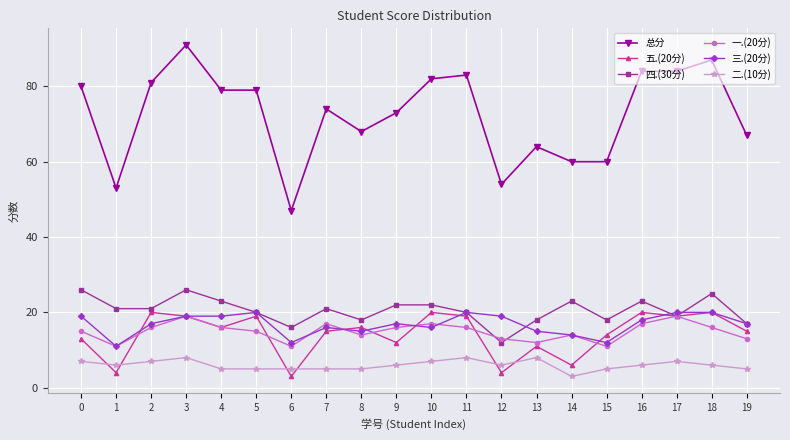

Is the value of 五.(20分) at 18 greater than the value of 二.(10分) at 8?

Yes